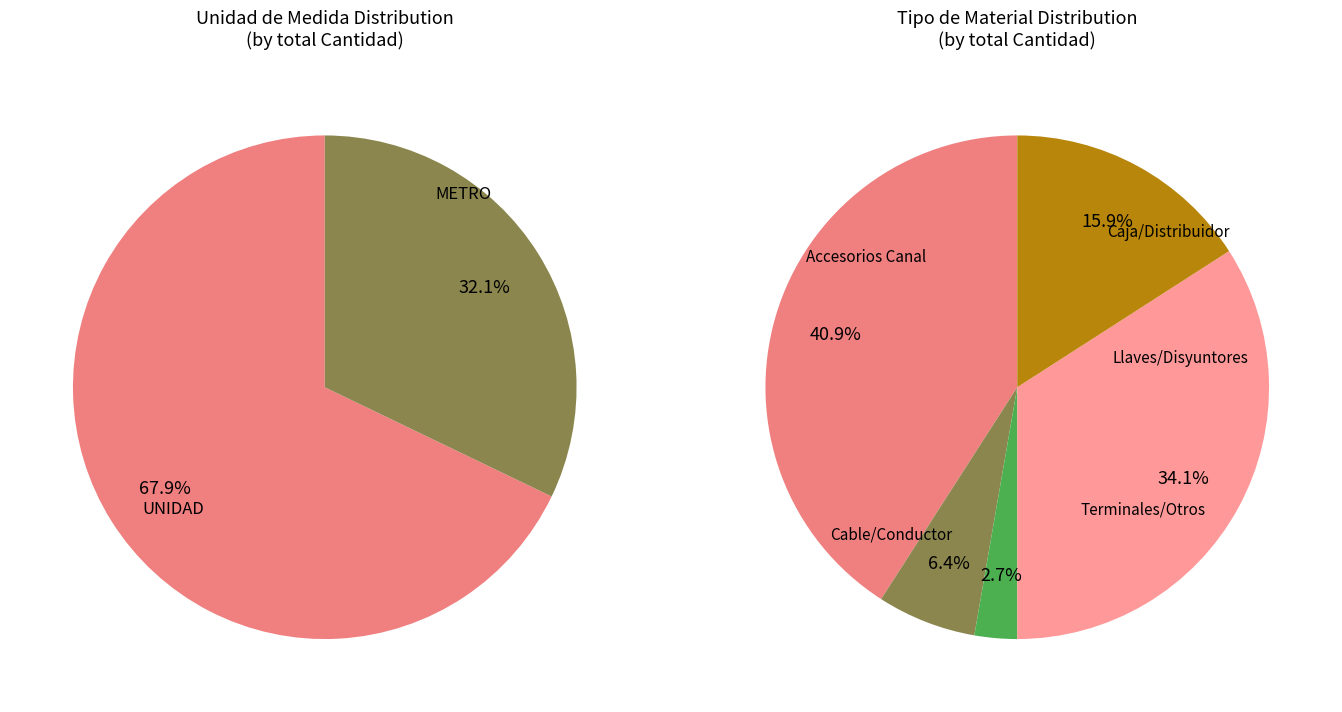

What is the majority slice?

UNIDAD